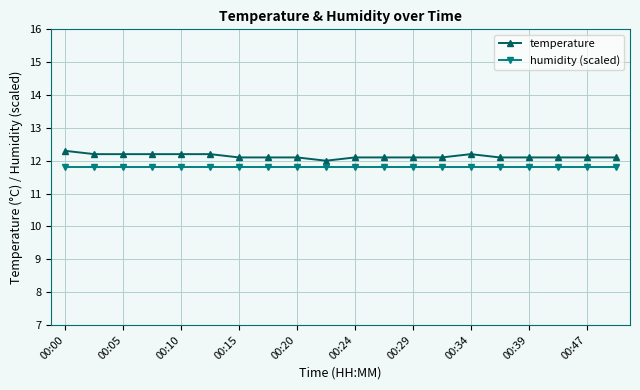

What is the average value of the temperature series?

12.1